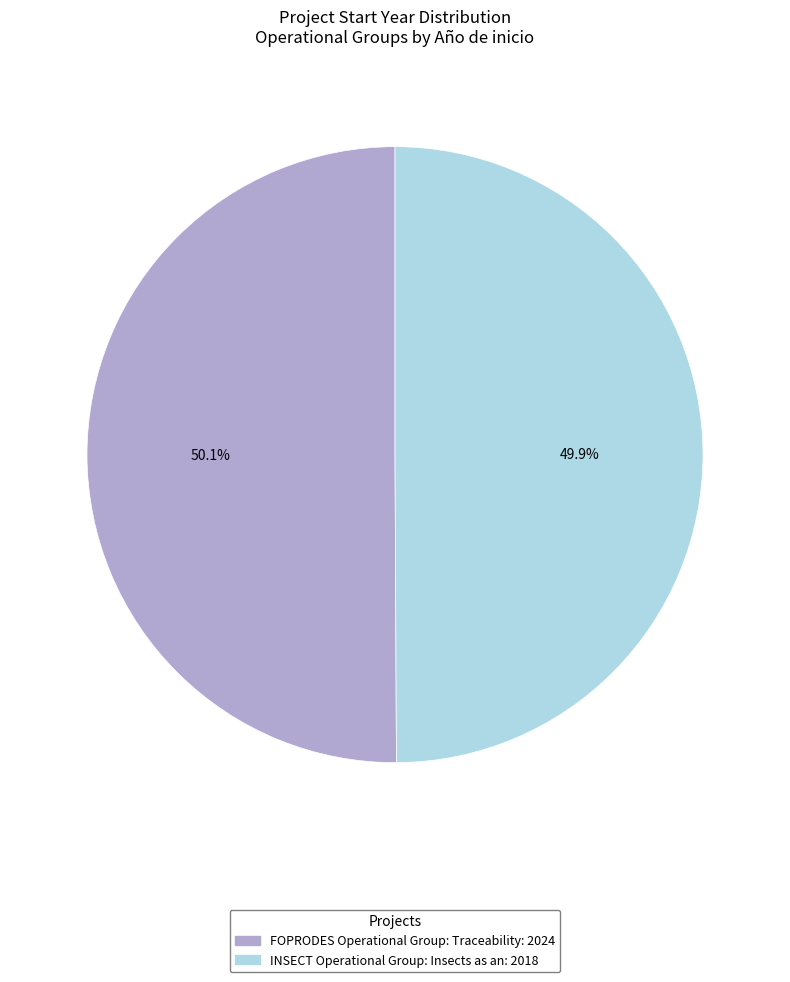

What is the total percentage of FOPRODES Operational Group: Traceability and INSECT Operational Group: Insects as an?

100.0%